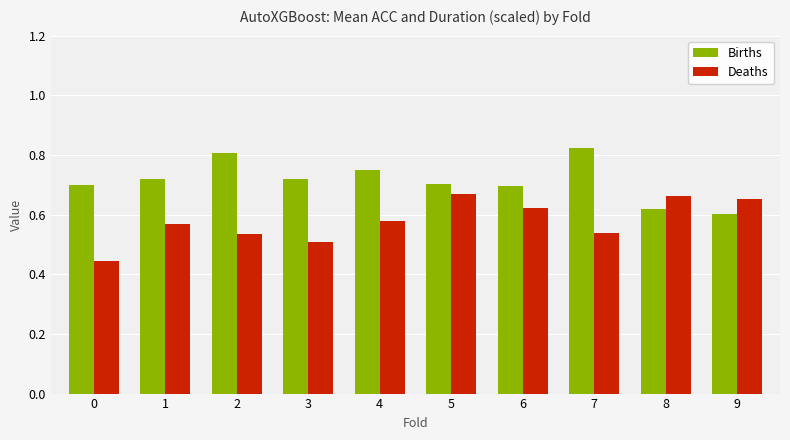

What is the difference between the Births values at 7 and 9?

0.2